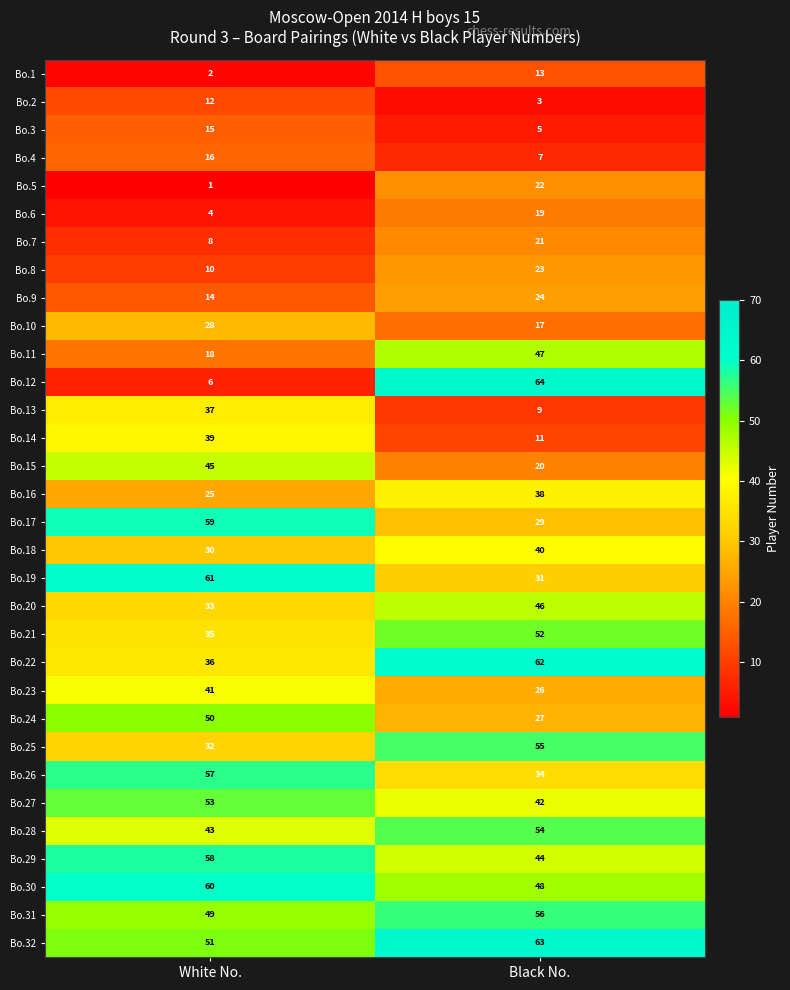

Which series has the widest spread of values?

Bo.12